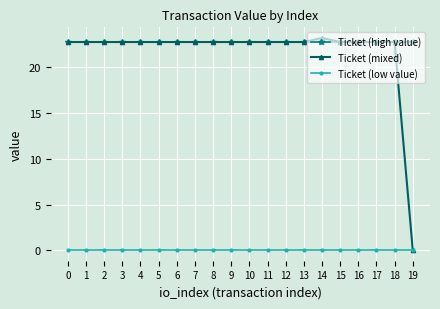

True or false: Ticket (low value) has a value of 0.0 at 8.

True